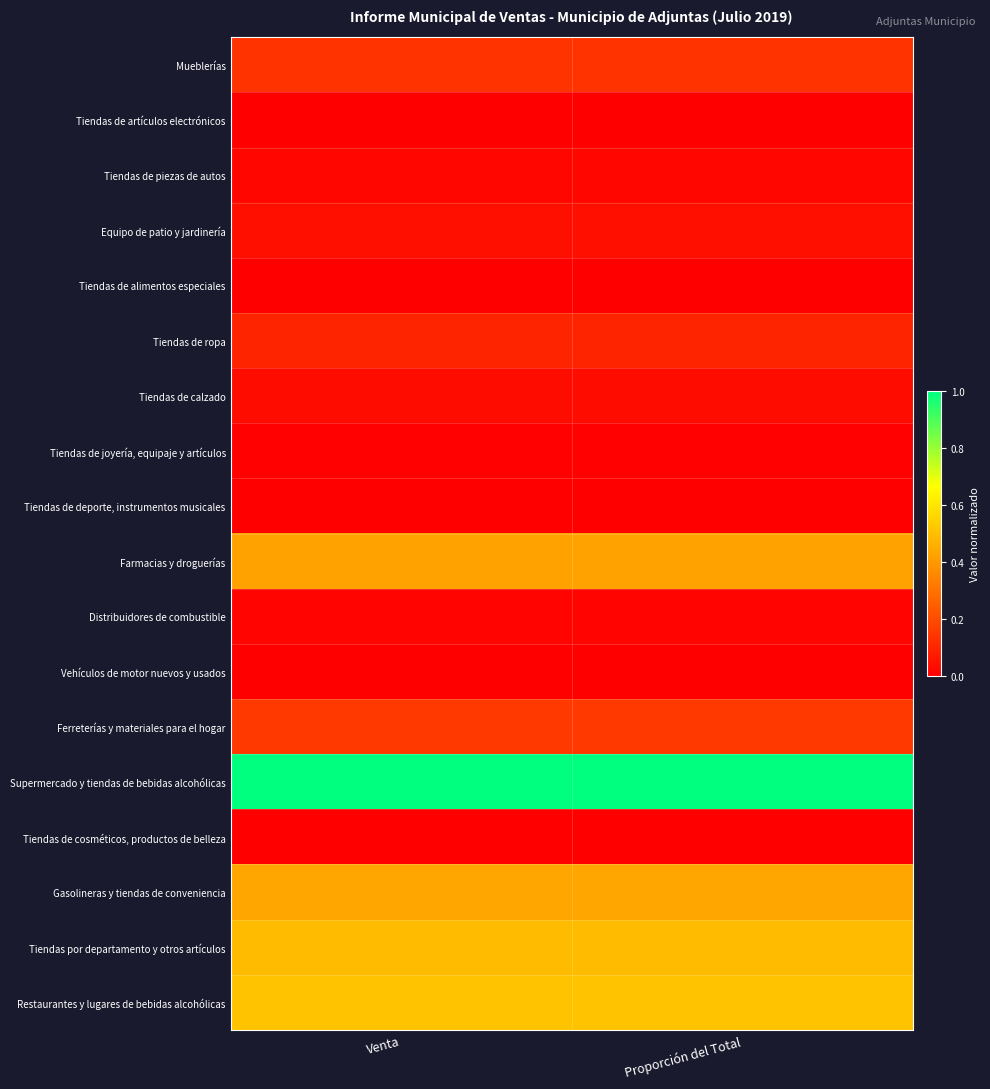

Reading left to right, extract all data points from this chart.

Mueblerías: Venta=0.1	Proporción del Total=0.1
Tiendas de artículos electrónicos: Venta=0.0	Proporción del Total=0.0
Tiendas de piezas de autos: Venta=0.0	Proporción del Total=0.0
Equipo de patio y jardinería: Venta=0.0	Proporción del Total=0.0
Tiendas de alimentos especiales: Venta=0.0	Proporción del Total=0.0
Tiendas de ropa: Venta=0.1	Proporción del Total=0.1
Tiendas de calzado: Venta=0.0	Proporción del Total=0.0
Tiendas de joyería, equipaje y artículos: Venta=0.0	Proporción del Total=0.0
Tiendas de deporte, instrumentos musicales: Venta=0.0	Proporción del Total=0.0
Farmacias y droguerías: Venta=0.4	Proporción del Total=0.4
Distribuidores de combustible: Venta=0.0	Proporción del Total=0.0
Vehículos de motor nuevos y usados: Venta=0.0	Proporción del Total=0.0
Ferreterías y materiales para el hogar: Venta=0.1	Proporción del Total=0.1
Supermercado y tiendas de bebidas alcohólicas: Venta=1.0	Proporción del Total=1.0
Tiendas de cosméticos, productos de belleza: Venta=0.0	Proporción del Total=0.0
Gasolineras y tiendas de conveniencia: Venta=0.4	Proporción del Total=0.4
Tiendas por departamento y otros artículos: Venta=0.5	Proporción del Total=0.5
Restaurantes y lugares de bebidas alcohólicas: Venta=0.5	Proporción del Total=0.5